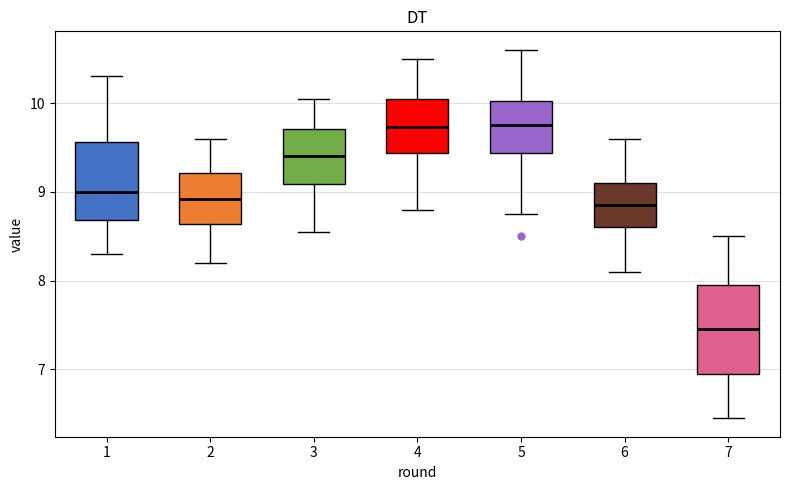

Where does the upper whisker of the box at x = 4 end on the y-axis? The values are not printed on the chart, so give them approximately, as read against the axis.

10.5